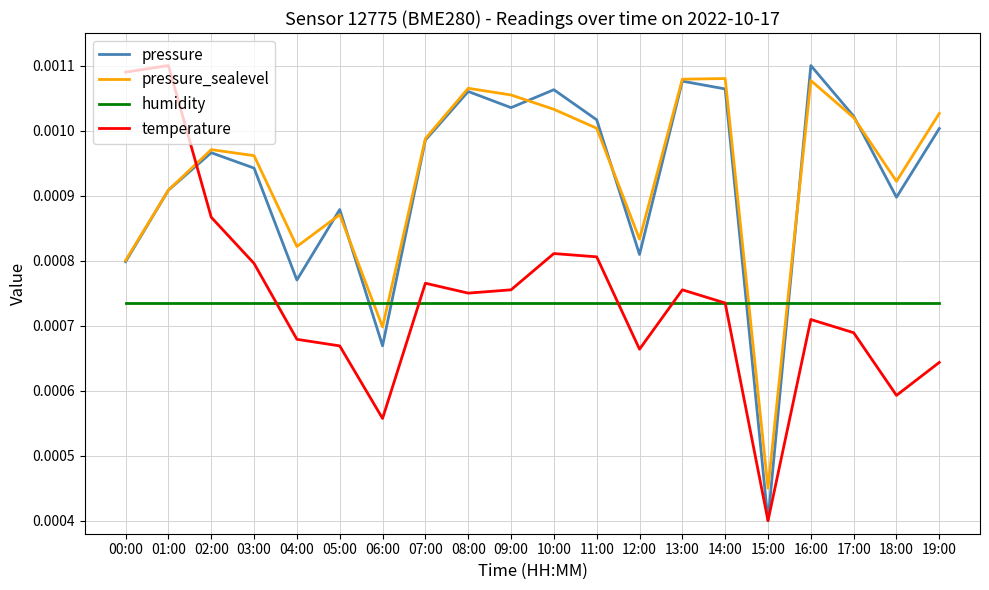

Which series ends up on top after the final intersection of humidity and pressure?

pressure